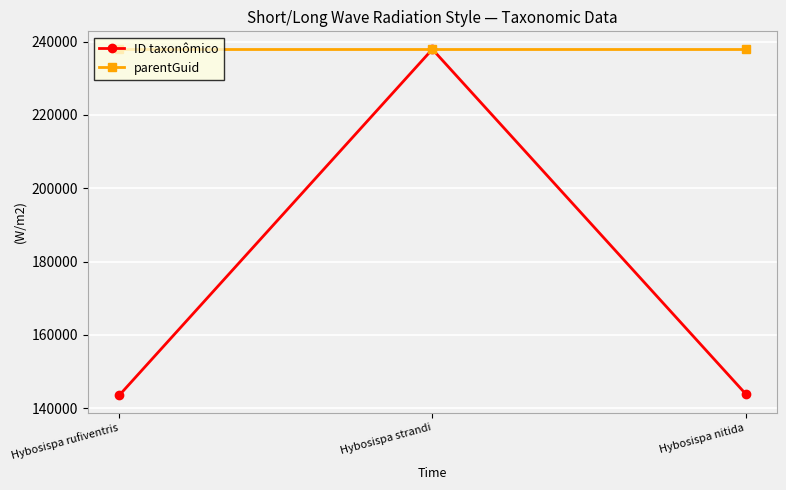

Does the chart display data point markers on the line(s)?

Yes